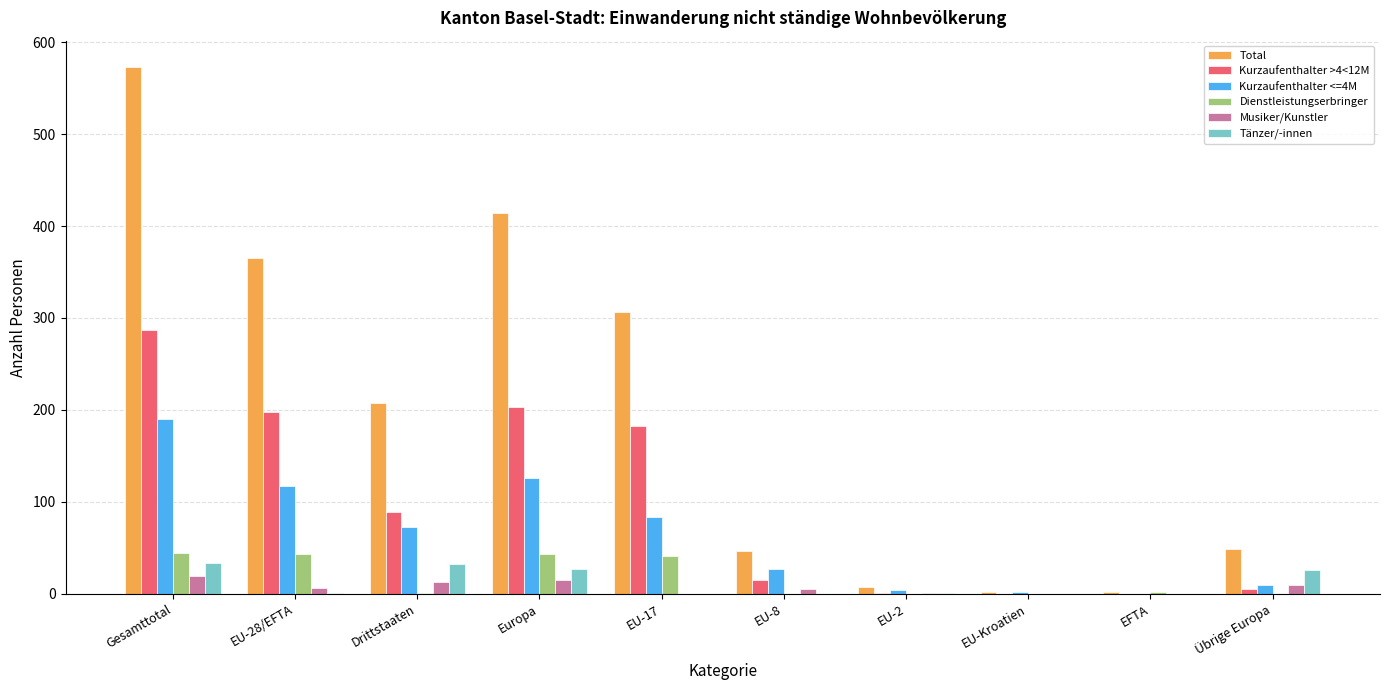

Is the value of Tänzer/-innen at EU-8 greater than the value of Total at Gesamttotal?

No